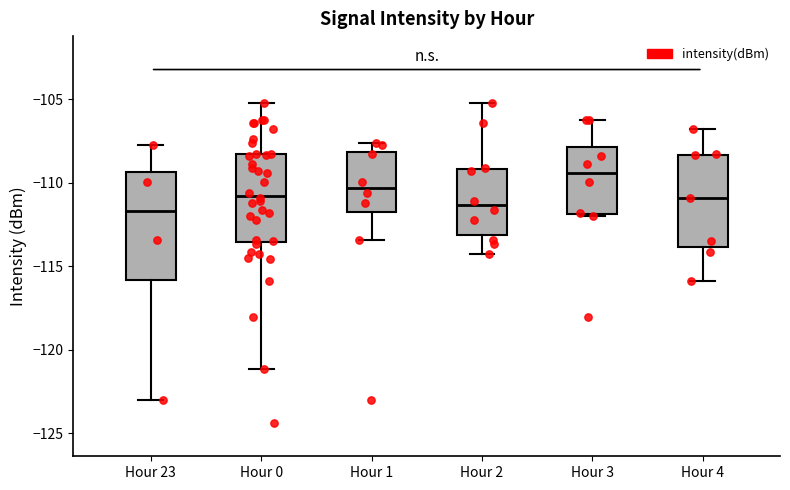

Reading left to right, read every box against the y-axis: the position of its median line, the range the box covers, and the ends of its whiskers. The values are not printed on the chart, so give them approximately, as read against the axis.

Hour 23: median -111.5, box -116.0 to -109.5, whiskers -123.0 to -108.0
Hour 0: median -111.0, box -113.5 to -108.5, whiskers -121.0 to -105.0
Hour 1: median -110.5, box -112.0 to -108.0, whiskers -113.5 to -107.5
Hour 2: median -111.5, box -113.0 to -109.0, whiskers -114.5 to -105.0
Hour 3: median -109.5, box -112.0 to -108.0, whiskers -112.0 (just below the box's lower edge) to -106.0
Hour 4: median -111.0, box -114.0 to -108.5, whiskers -116.0 to -107.0